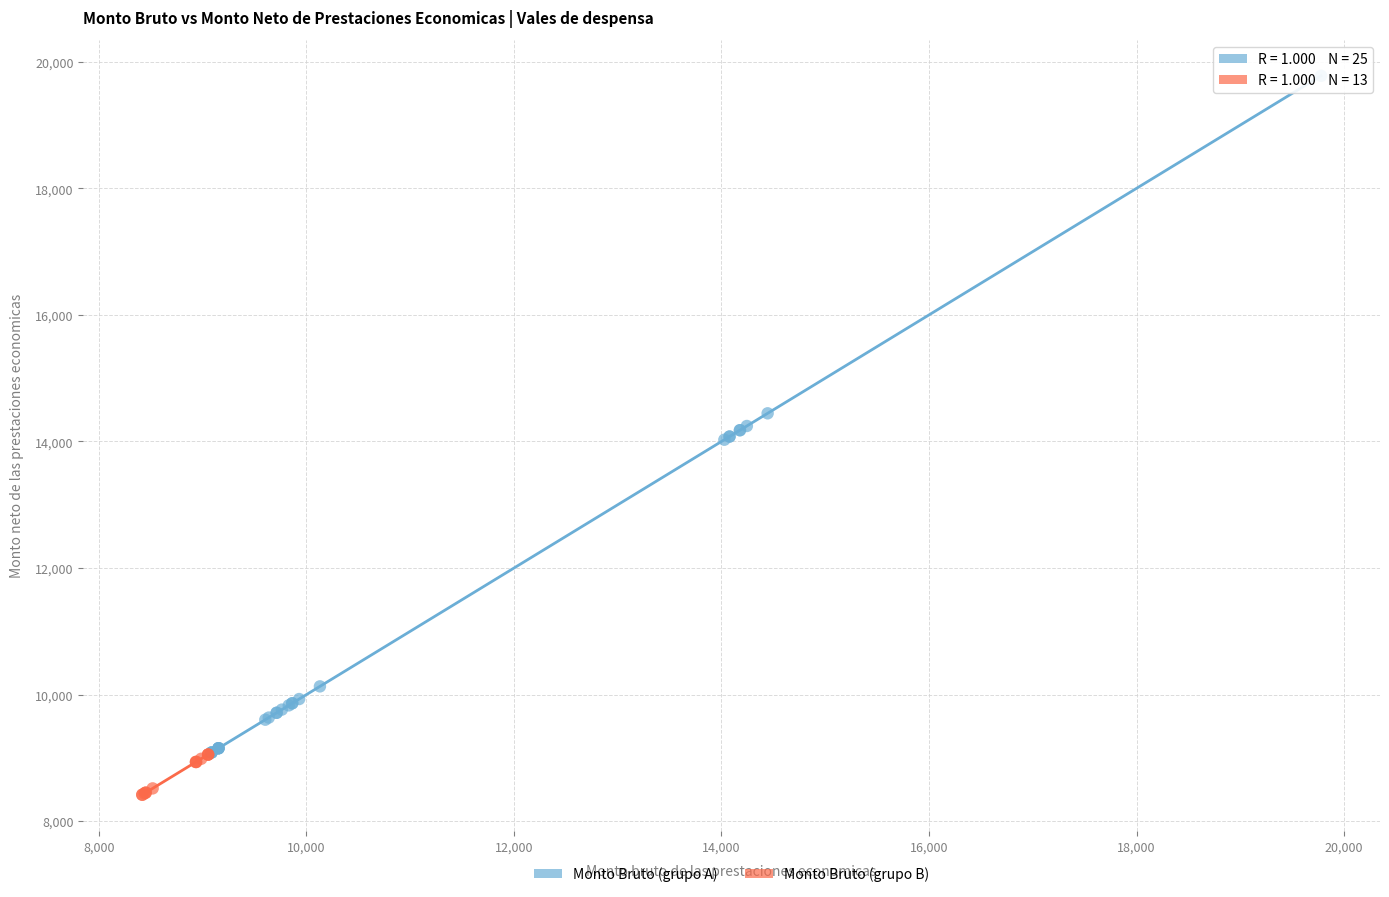

Which series contains the highest Y value?

Monto Bruto (grupo A)